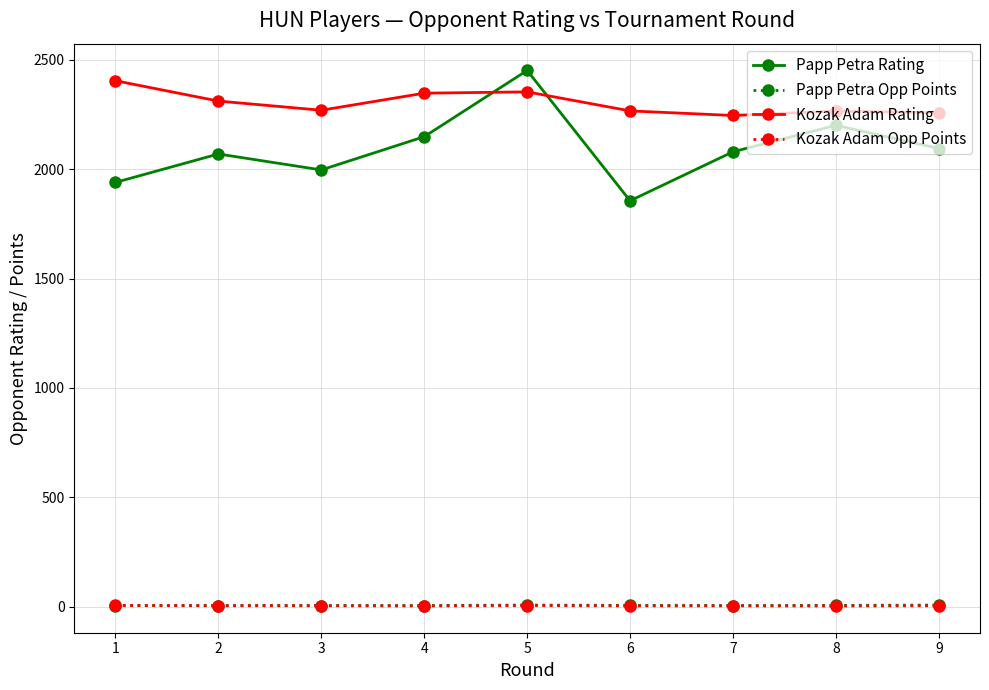

What is the total value across all series at 7?

4334.5